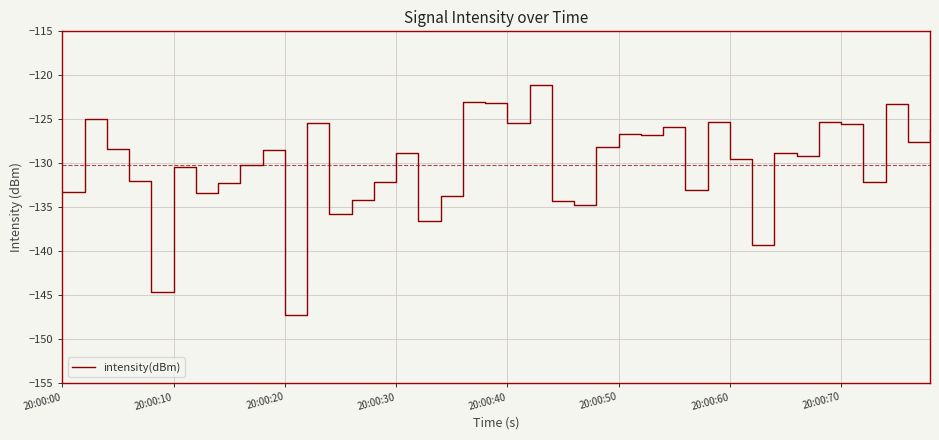

What is the difference between the maximum and minimum values?

26.1